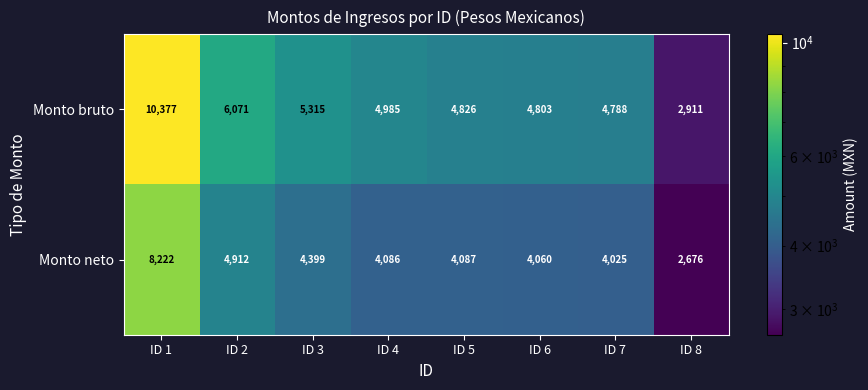

At which label does Monto bruto first exceed 4985?

ID 1